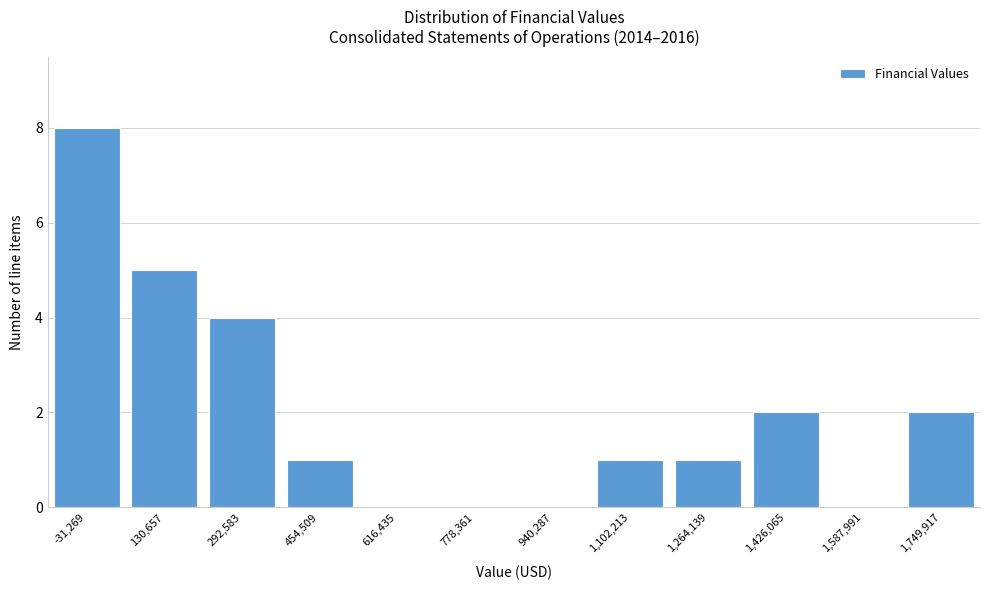

Reading right to left, transcribe all the data shown in this chart.

1,749,917=2	1,587,991=0	1,426,065=2	1,264,139=1	1,102,213=1	940,287=0	778,361=0	616,435=0	454,509=1	292,583=4	130,657=5	-31,269=8